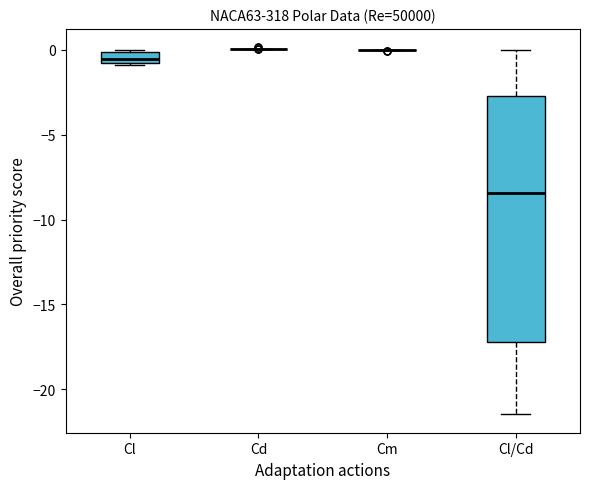

Where is the lower edge of the box for Cl on the y-axis? The values are not printed on the chart, so give them approximately, as read against the axis.

-1.0